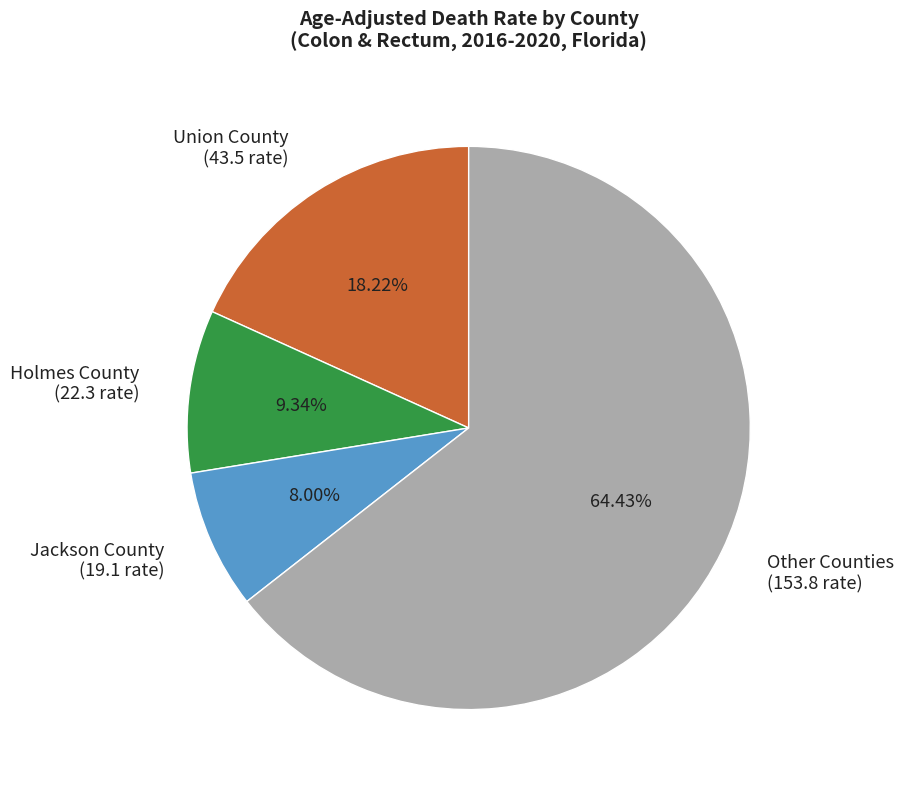

Which slice is the smallest?

Jackson County (19.1 rate)